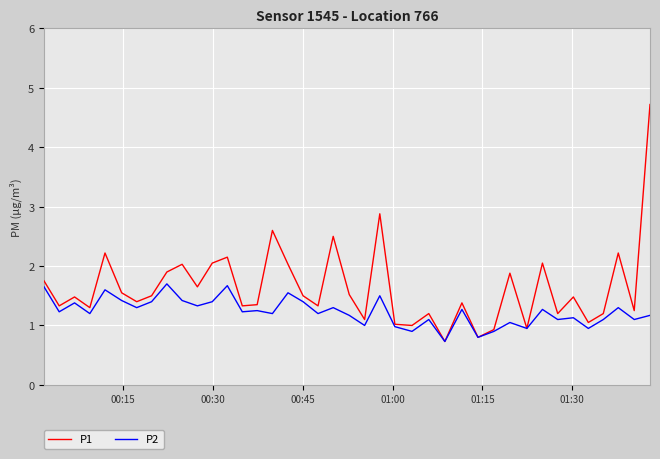

Which series has the largest range (max minus min)?

P1